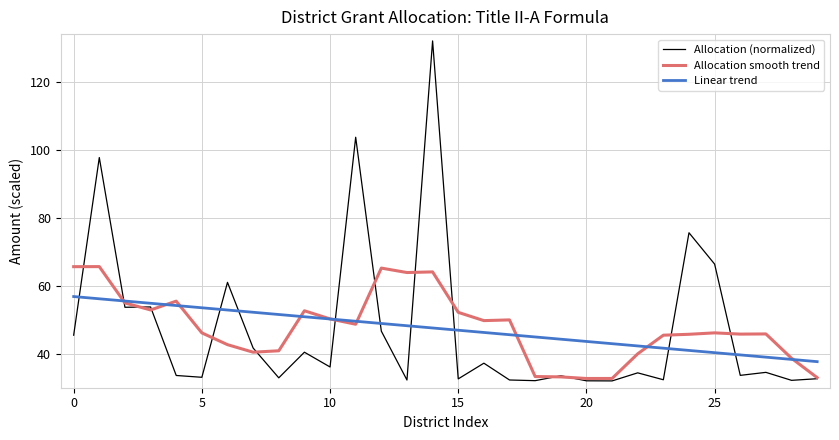

Rank the series by their maximum value, from lowest to highest.

Linear trend, Allocation smooth trend, Allocation (normalized)